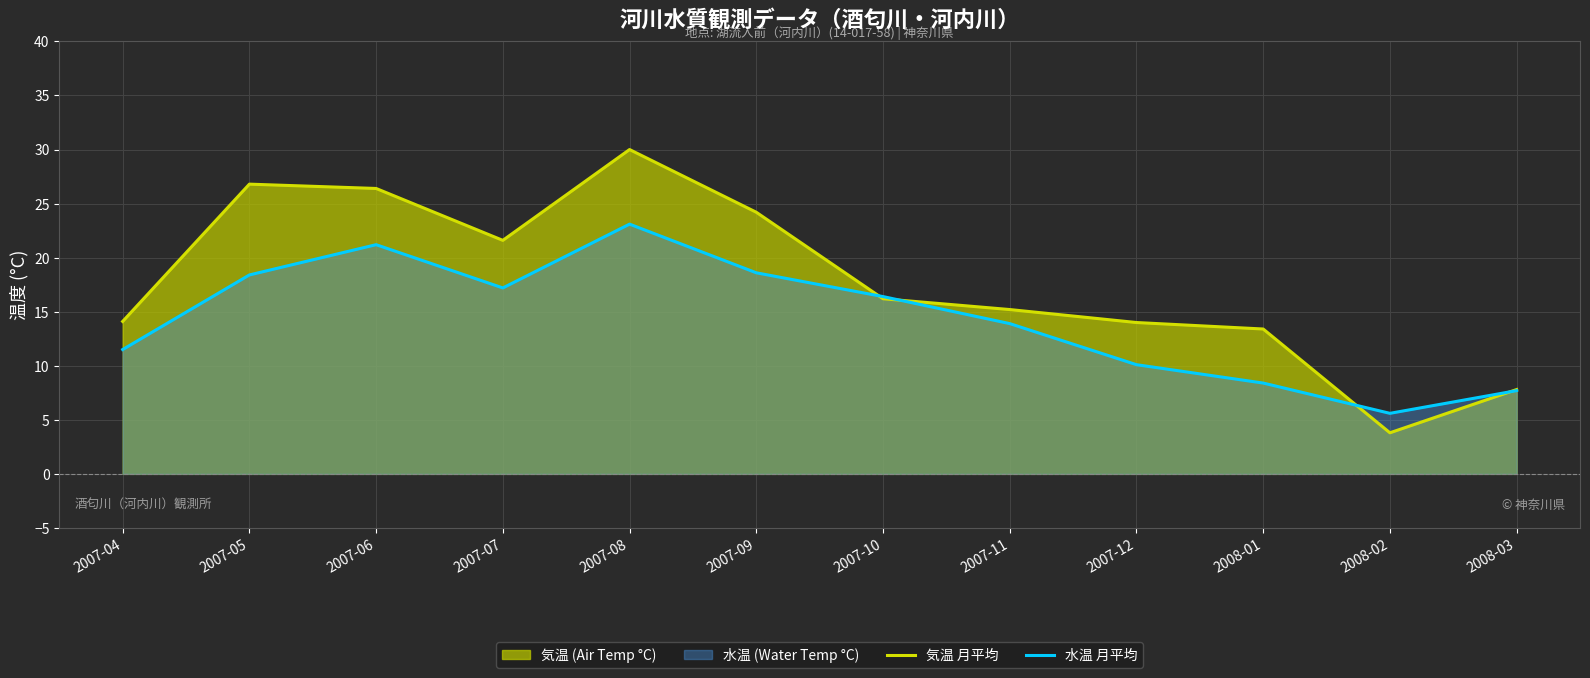

What position from the left is 2007-12?

9